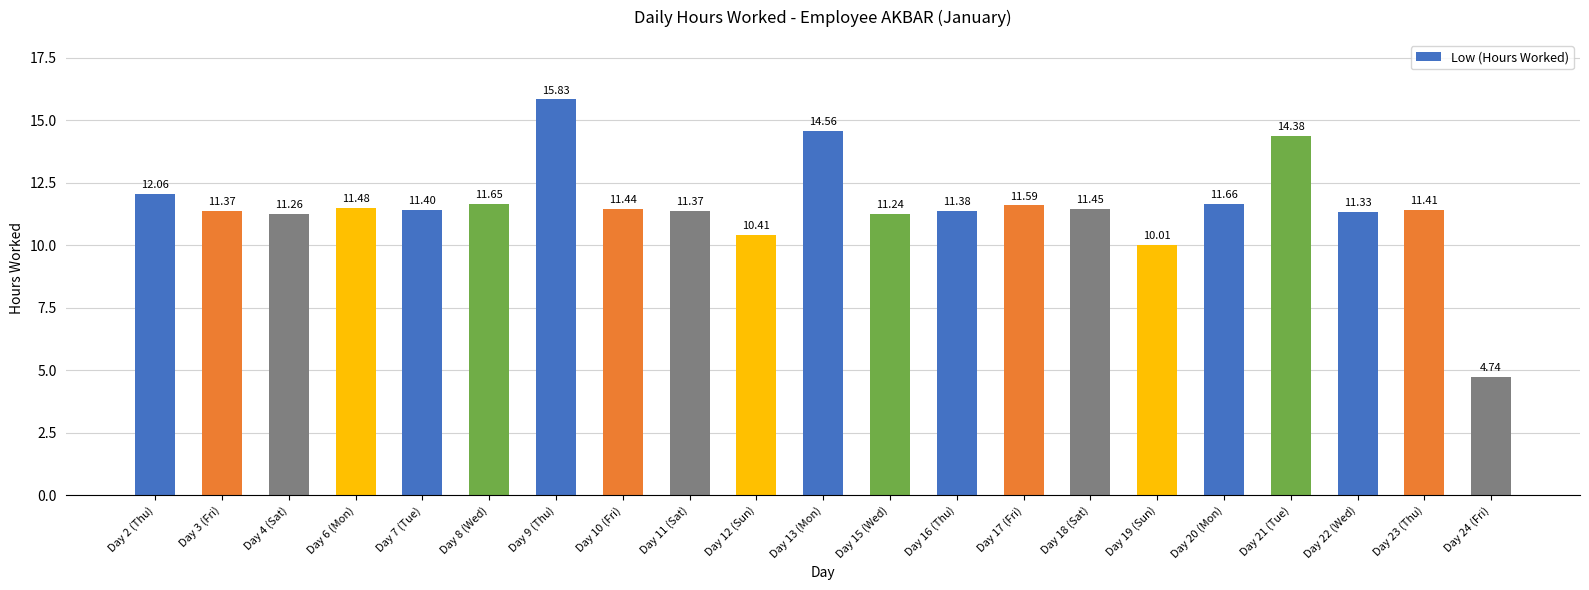

Is it true that the value at Day 4 (Sat) is 15.7?

False